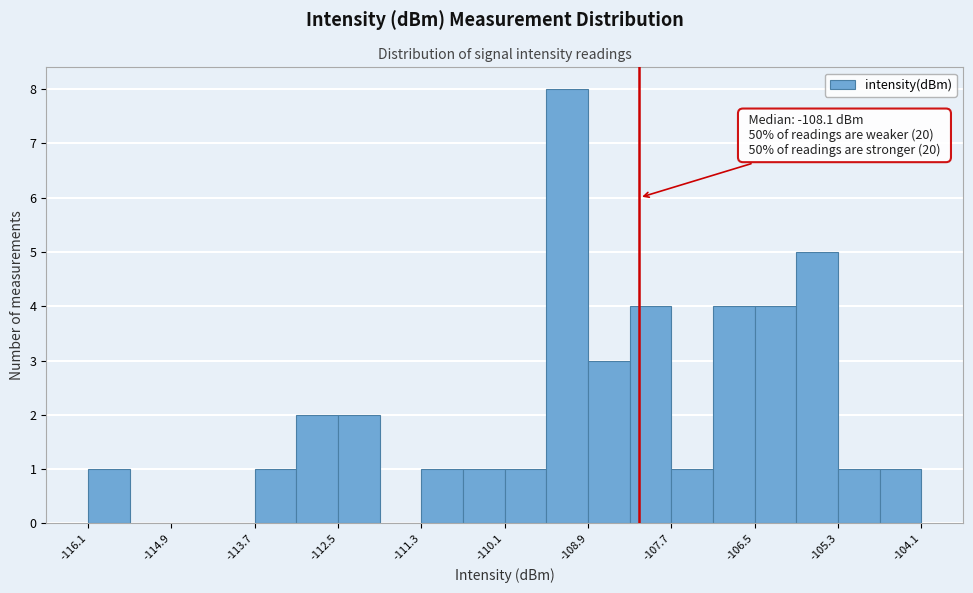

Around what value on the x-axis is the tallest bar? Give the approximate position of its centre, as read against the axis.

-109.2